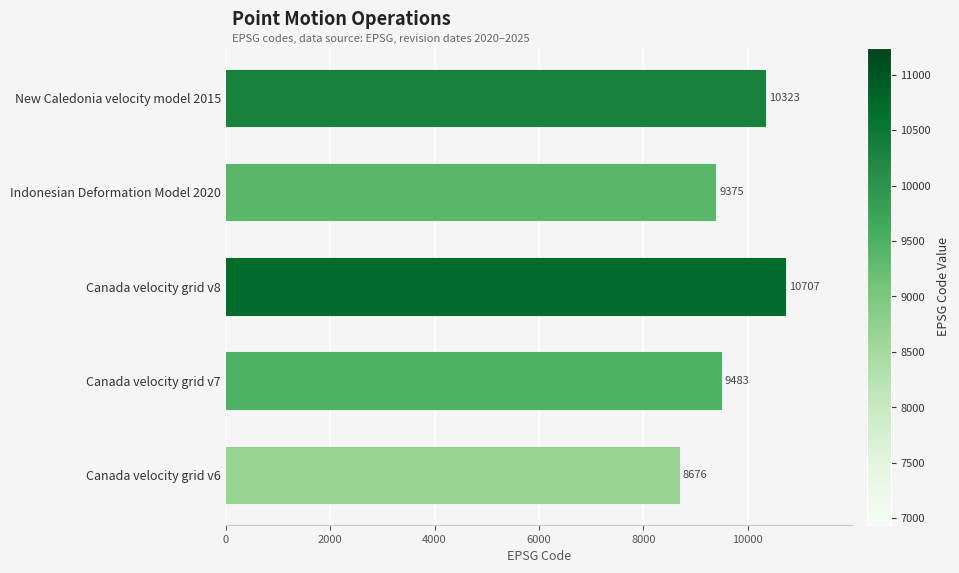

How many data points are less than 9483?

2